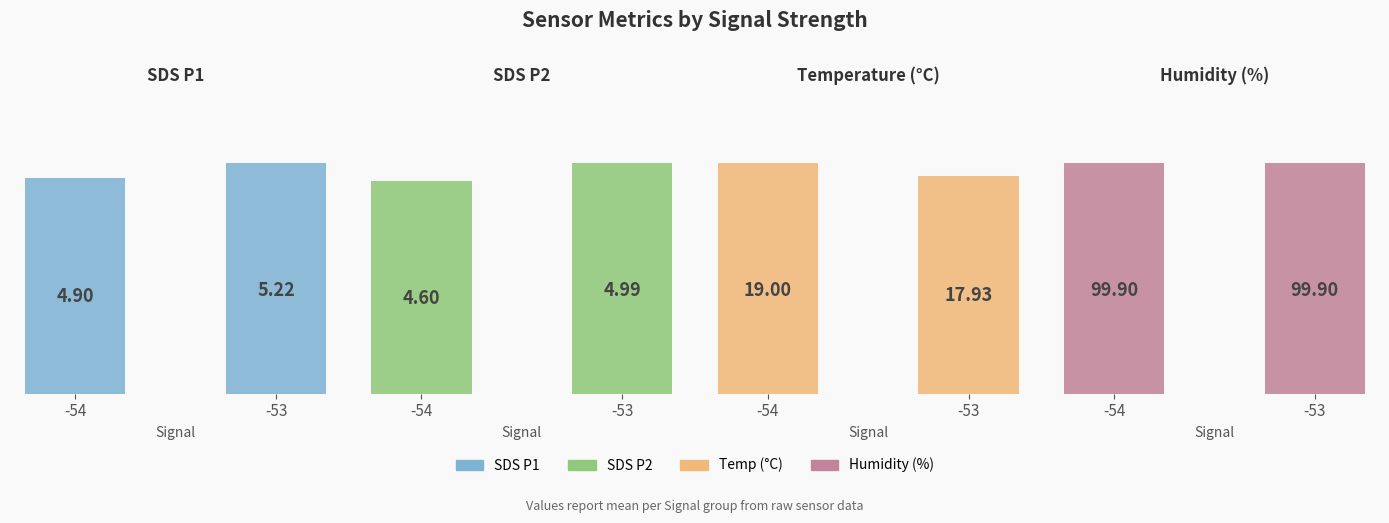

List the series in order of their peak value, highest first.

Humidity, Temp, SDS_P1, SDS_P2